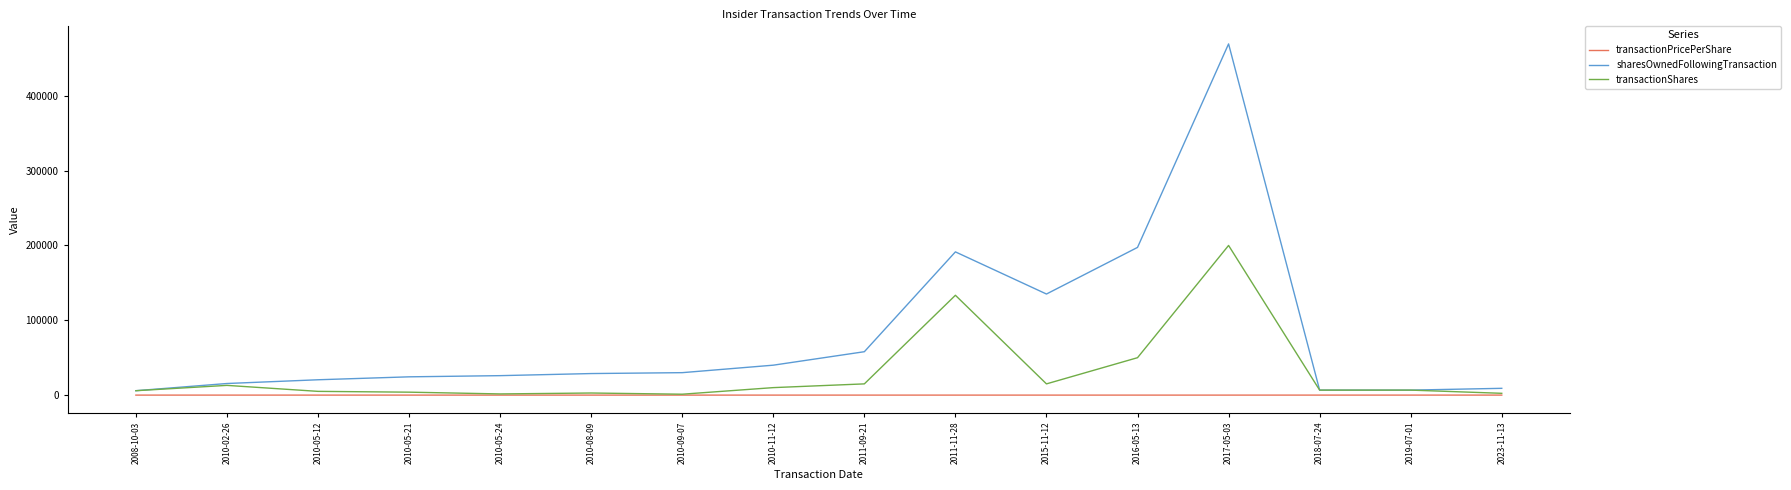

Which category has the highest value across all series?

2017-05-03